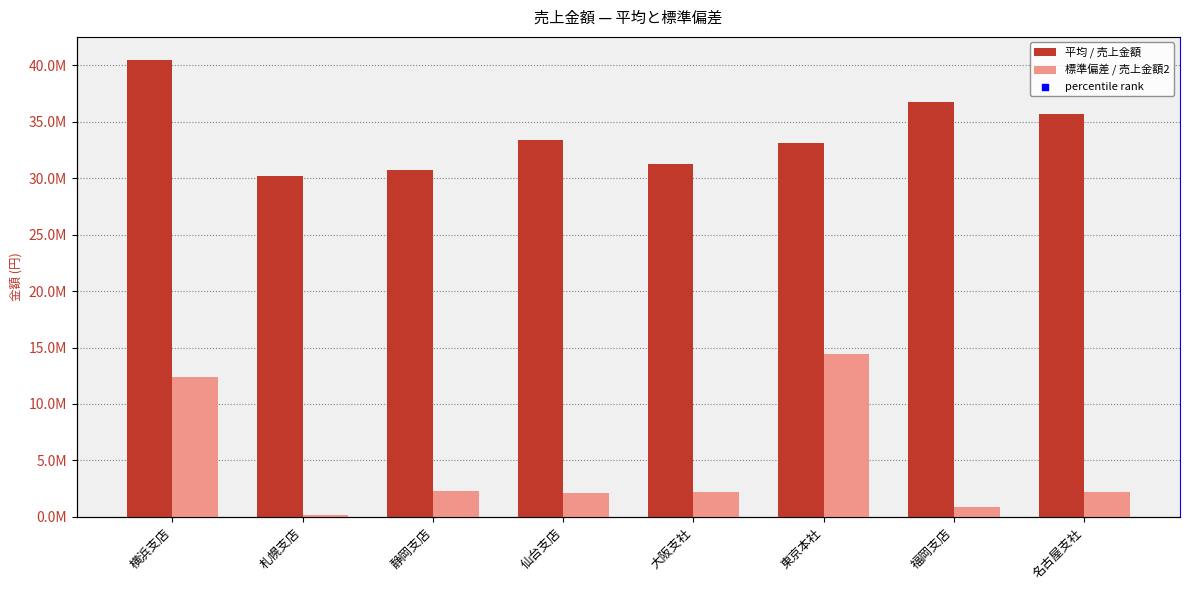

At how many categories does at least one series exceed 33520582?

3